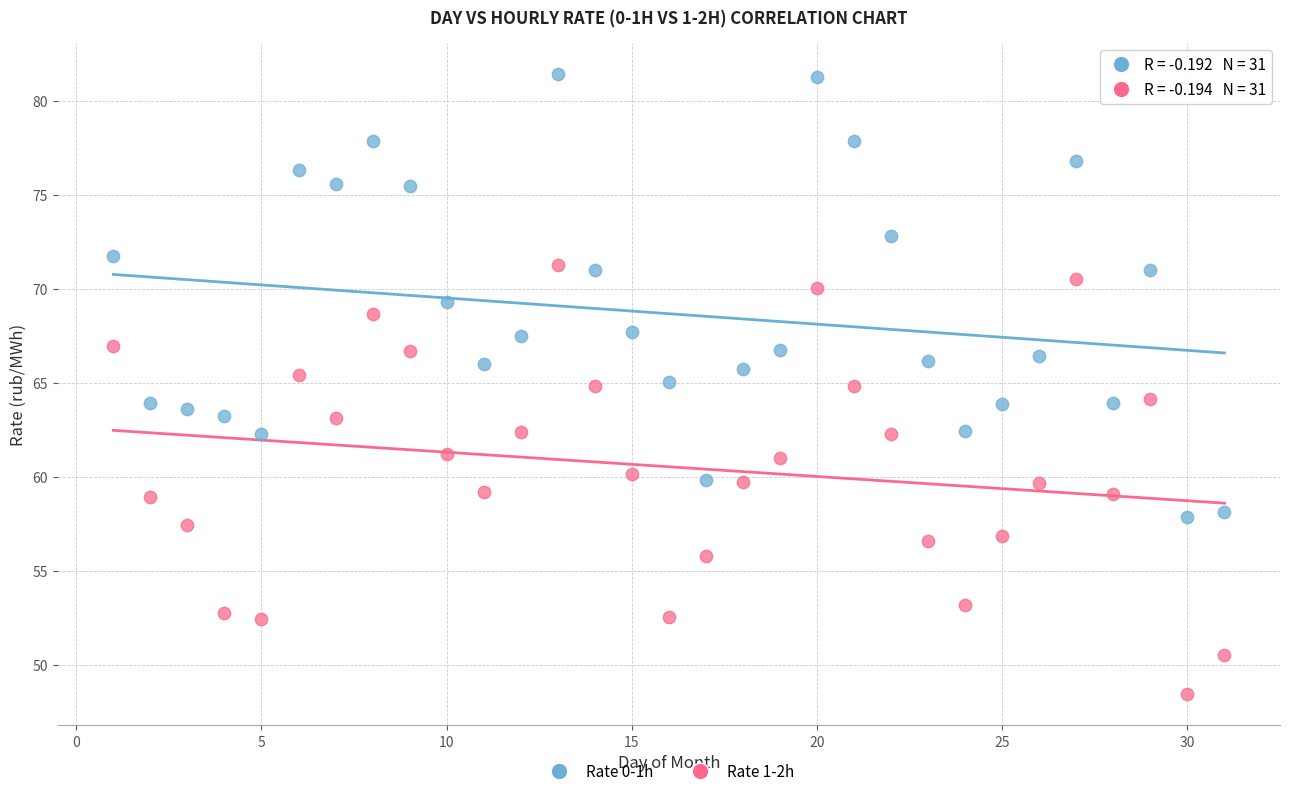

Across all data points, what is the range of Y values (max minus min)?

33.0